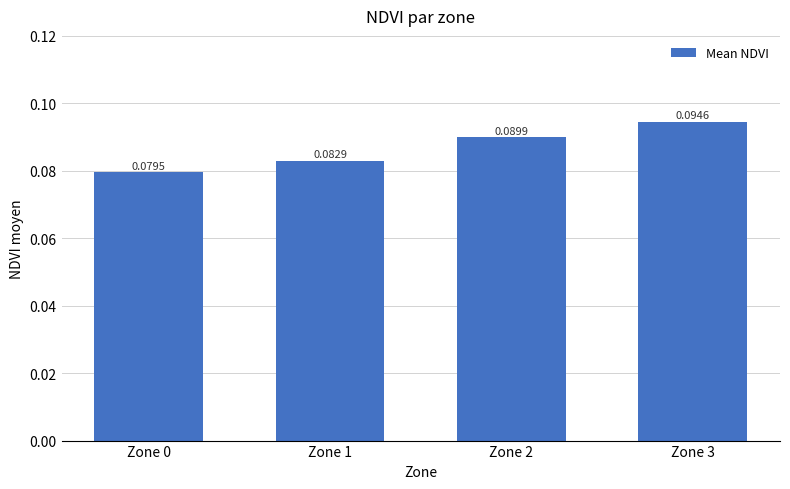

Which category has the highest value across all series?

Zone 3